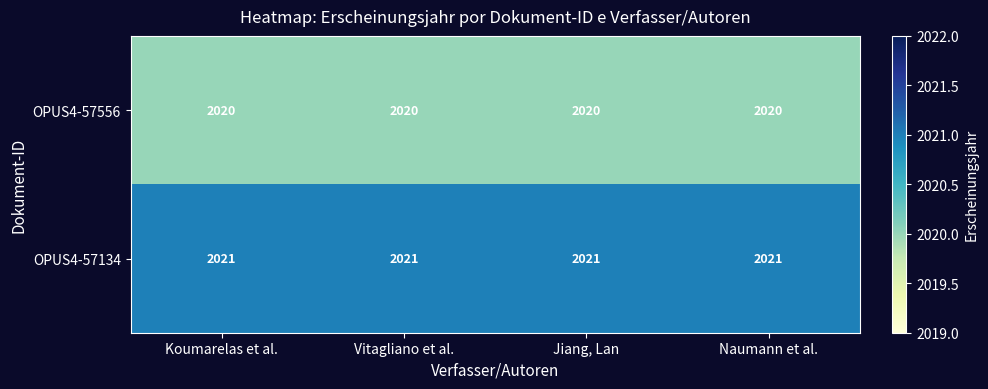

What is the maximum value shown in the chart?

2021